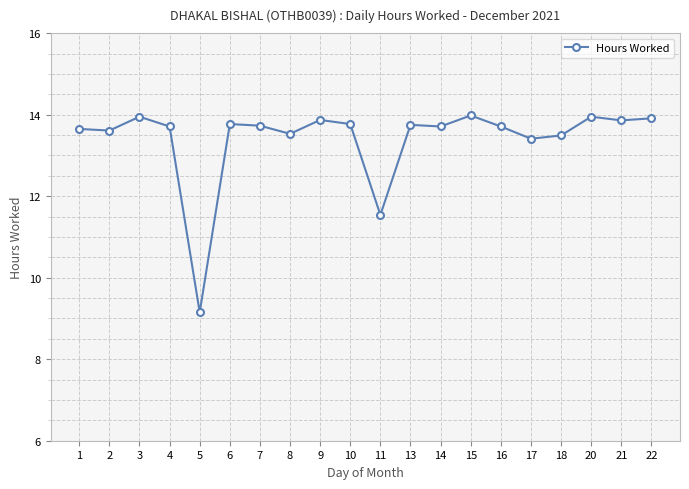

True or false: the data shows 12.0 at 5.

False